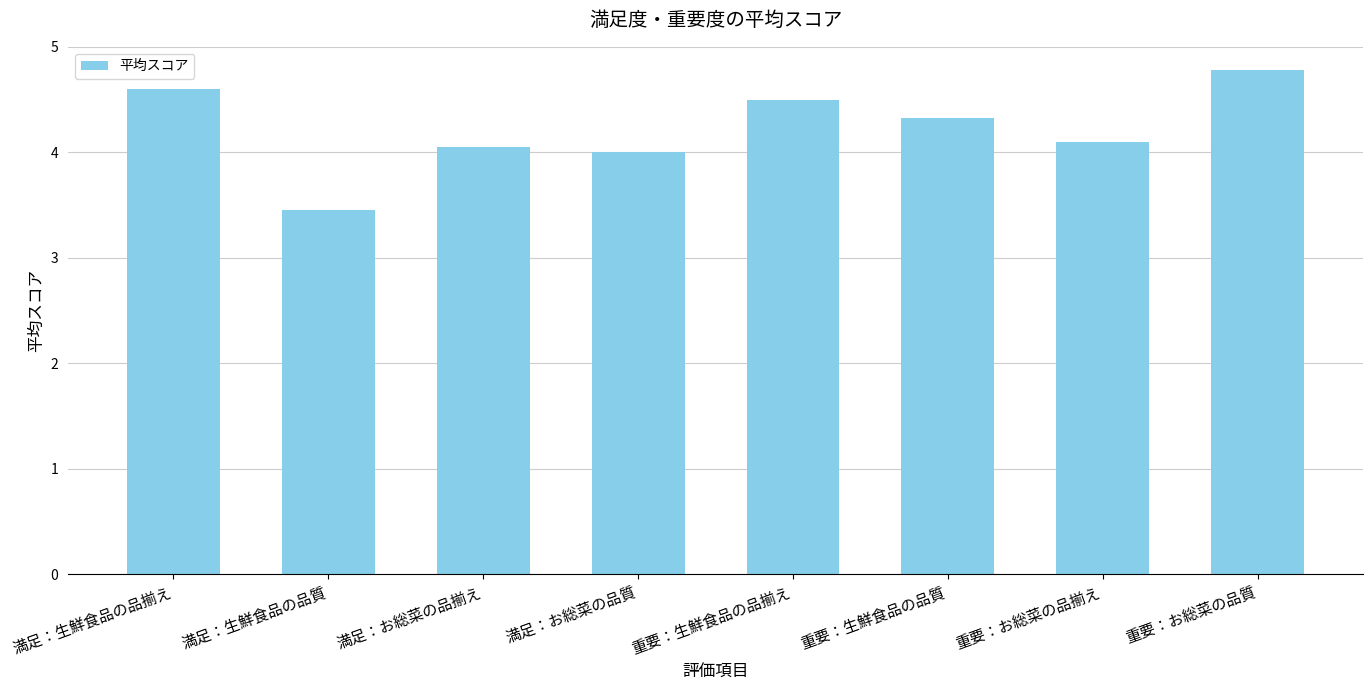

The value at 満足：生鮮食品の品質 is 2.3. True or false?

False